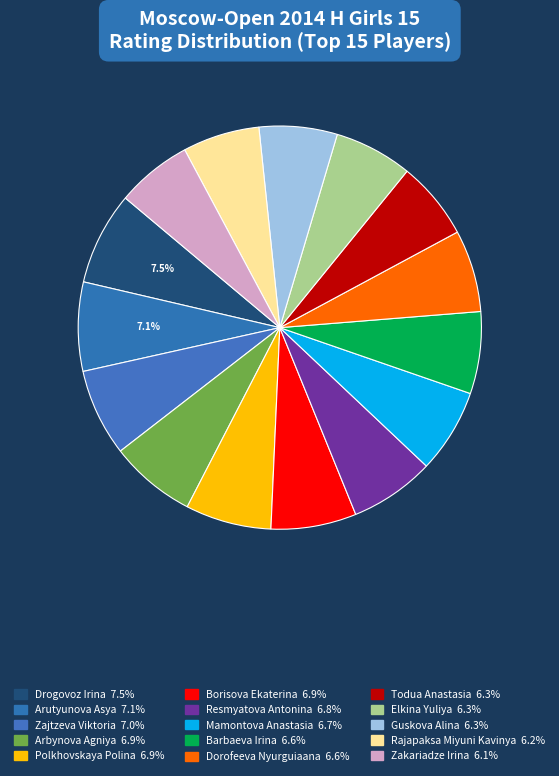

How many slices are in this pie chart?

15